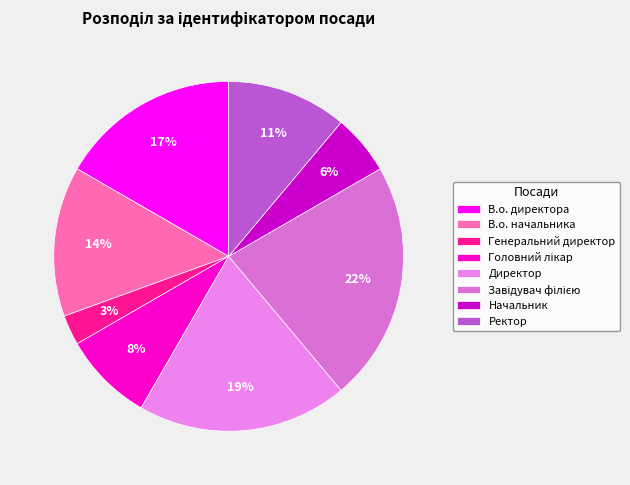

How many segments does this pie chart have?

8